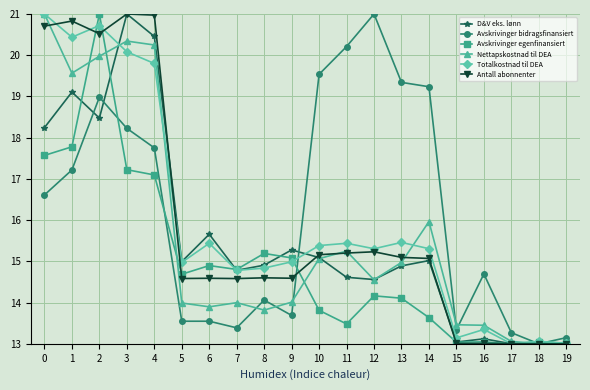

At how many categories does at least one series exceed 17?

10